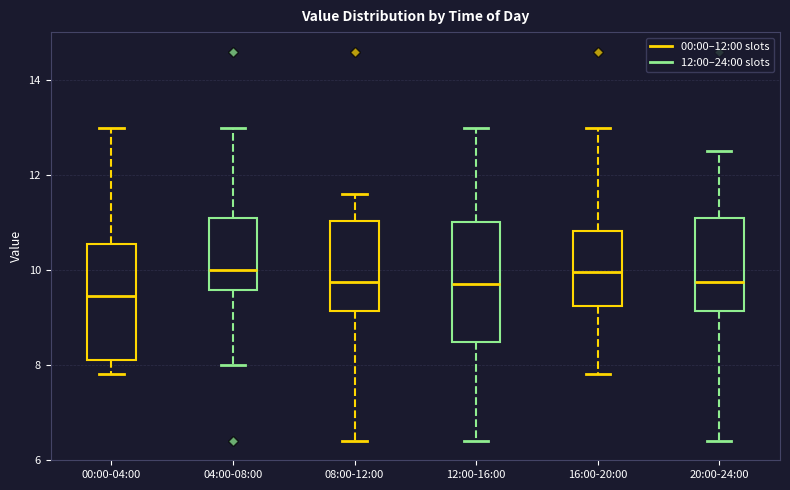

Reading left to right, read every box against the y-axis: the position of its median line, the range the box covers, and the ends of its whiskers. The values are not printed on the chart, so give them approximately, as read against the axis.

00:00-04:00: median 9.4, box 8.2 to 10.6, whiskers 7.8 to 13.0
04:00-08:00: median 10.0, box 9.6 to 11.2, whiskers 8.0 to 13.0
08:00-12:00: median 9.8, box 9.2 to 11.0, whiskers 6.4 to 11.6
12:00-16:00: median 9.8, box 8.4 to 11.0, whiskers 6.4 to 13.0
16:00-20:00: median 10.0, box 9.2 to 10.8, whiskers 7.8 to 13.0
20:00-24:00: median 9.8, box 9.2 to 11.2, whiskers 6.4 to 12.6